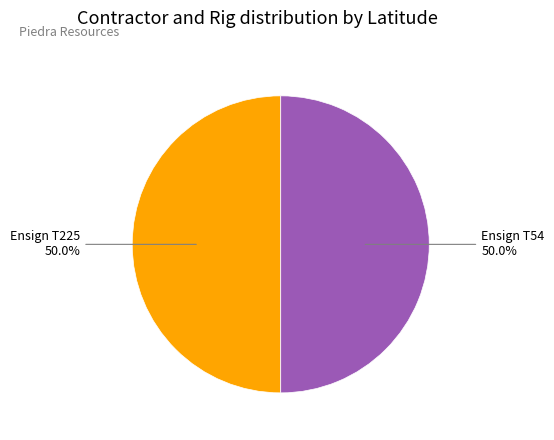

The Ensign T54 slice represents 50% of the pie. True or false?

True